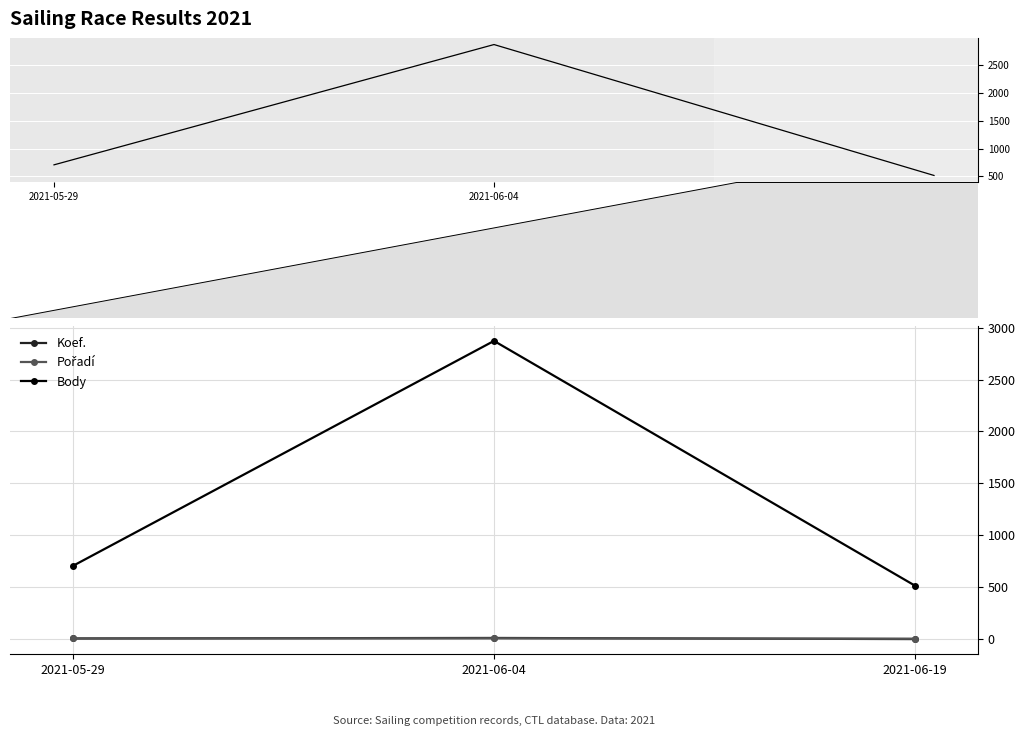

What is the average value of the Body series?

1365